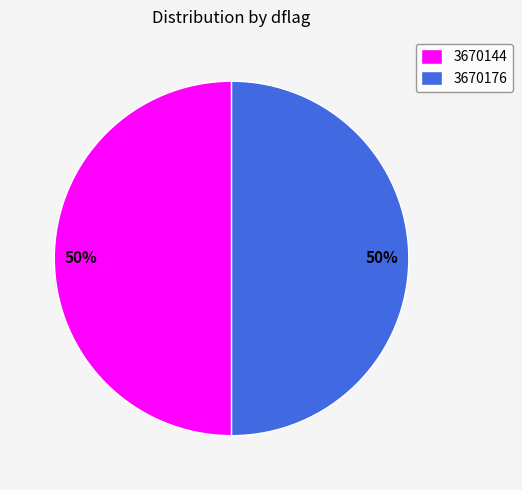

Is it true that 3670144 is 43% of the pie?

False